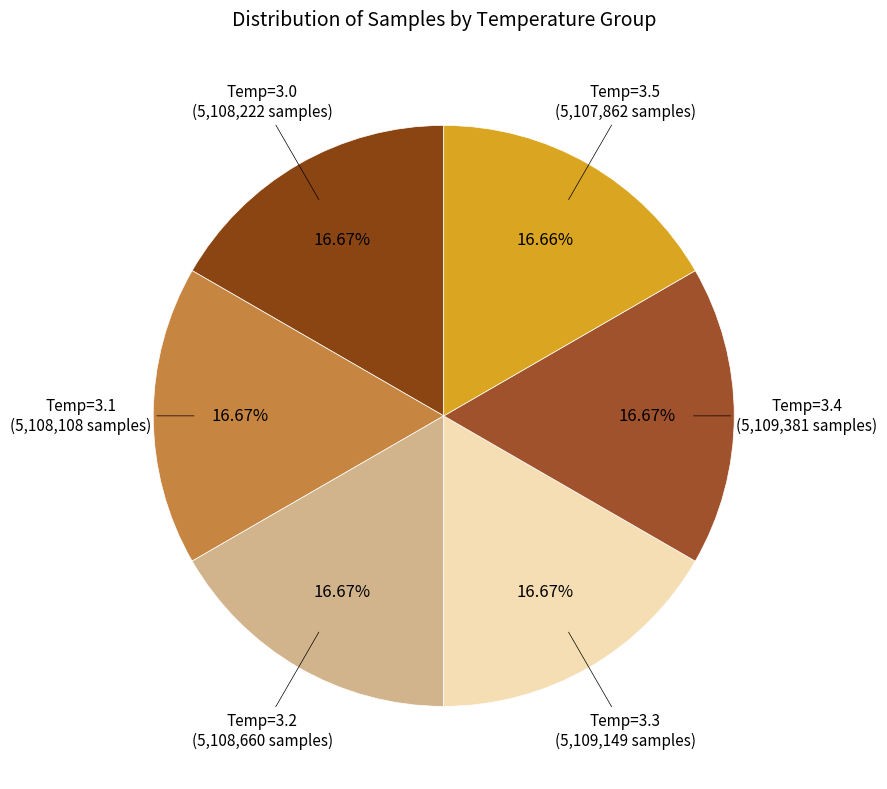

How many slices are in this pie chart?

6